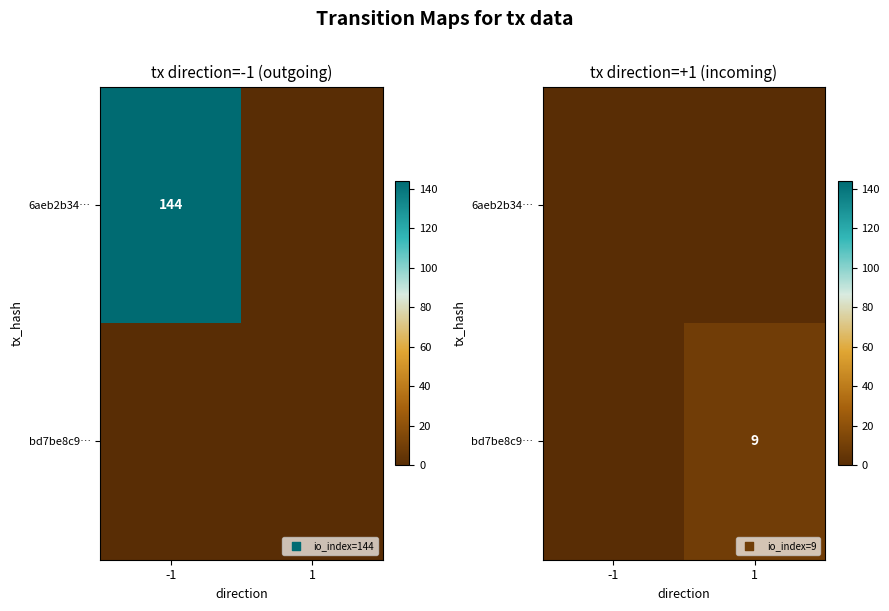

What is the highest value of the bd7be8c9… series?

9